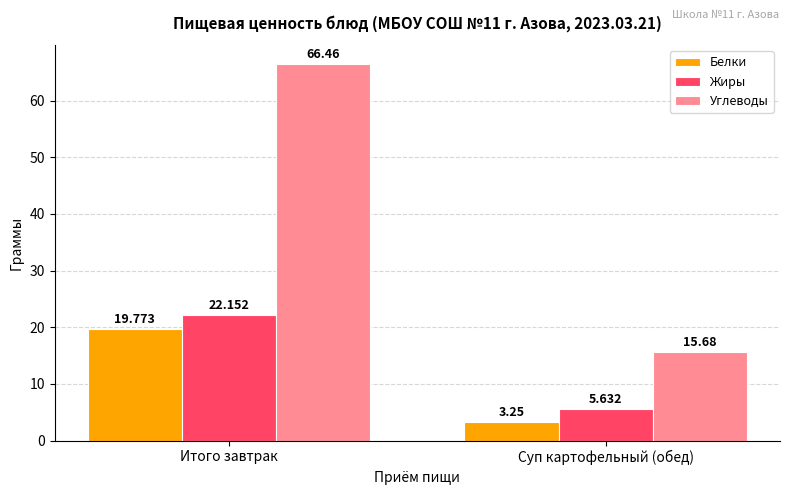

At which category is the sum across all series the highest?

Итого завтрак